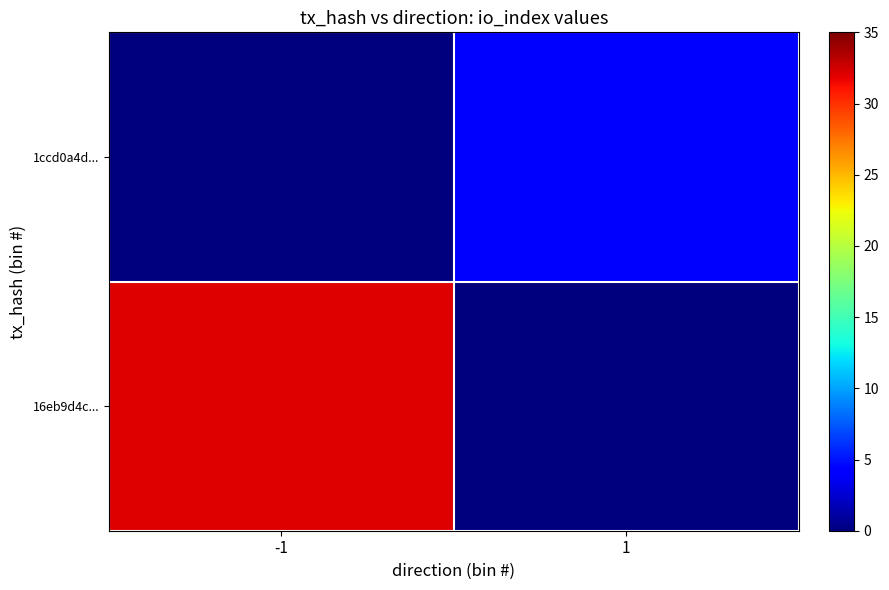

What is the total value across all series at -1?

32